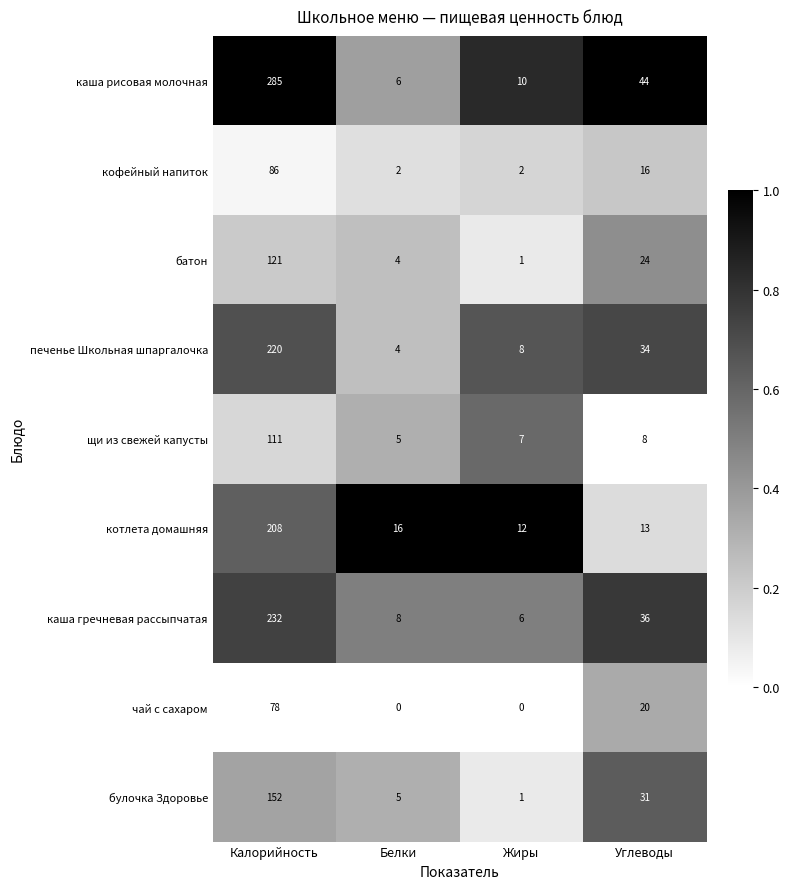

Count the number of categories in the chart.

4